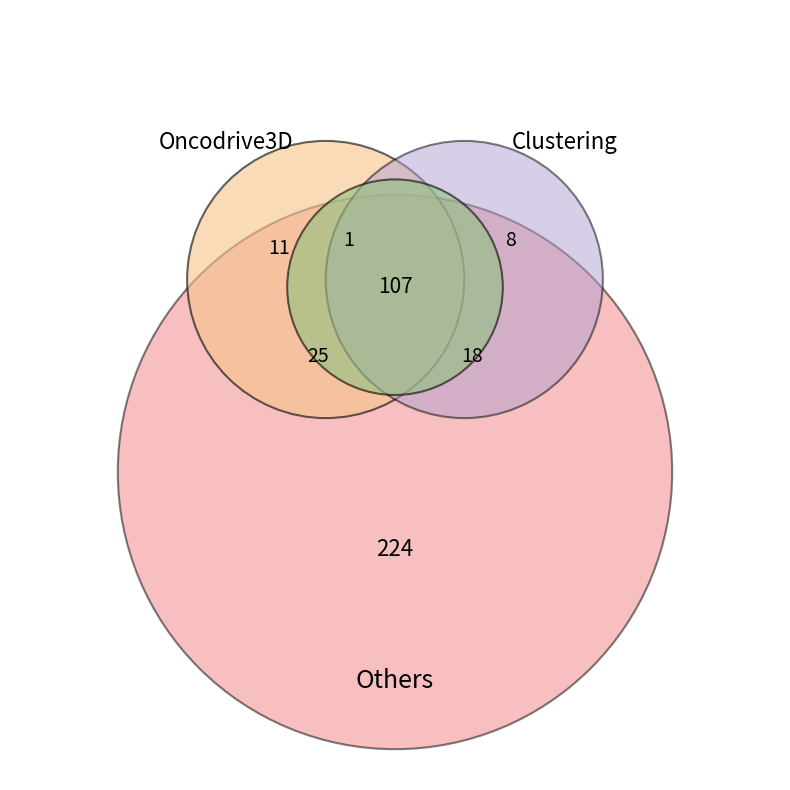

To the nearest percent, what is the average slice percentage?

14%